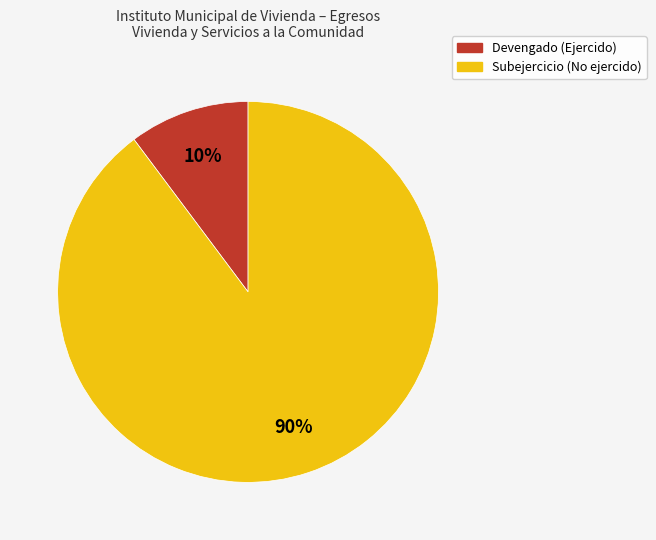

Is Devengado the majority of the pie?

No